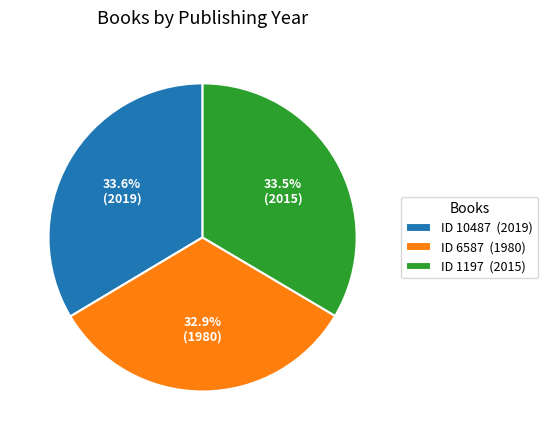

What percentage is NOT represented by ID 10487 (2019)?

66.4%